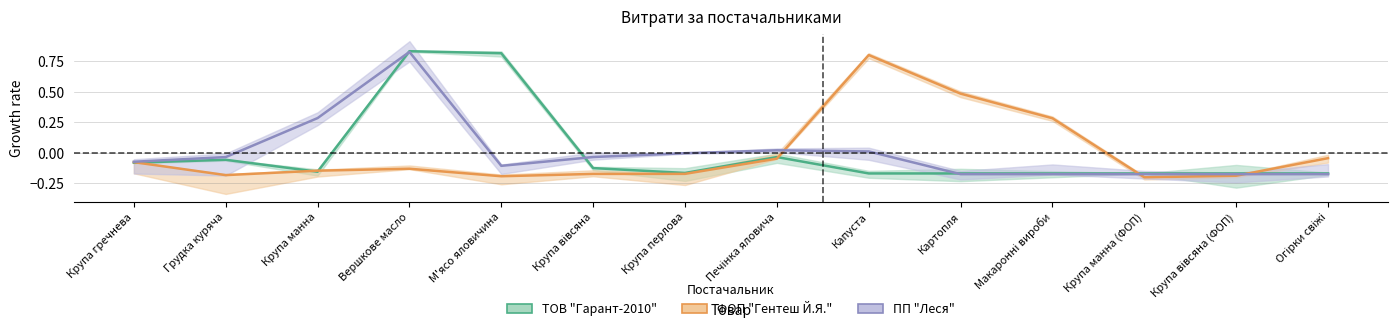

What is the greatest value displayed?

0.8